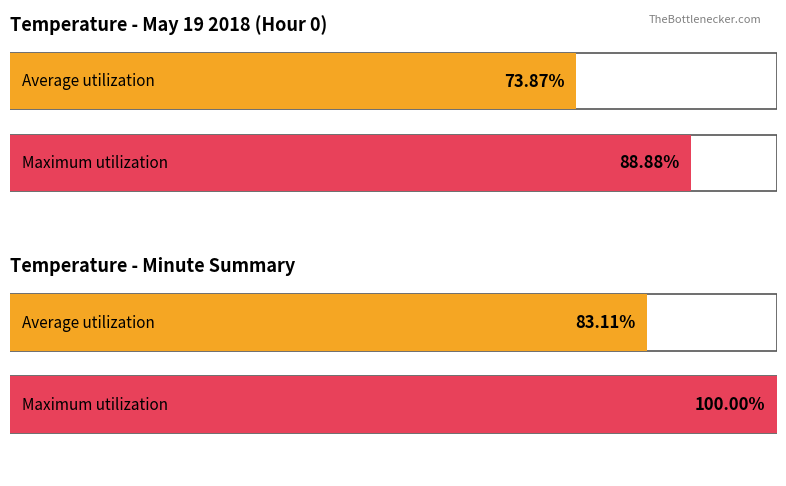

Is the value of Maximum utilization at Hour 0 greater than the value of Average utilization at Hour 0?

Yes